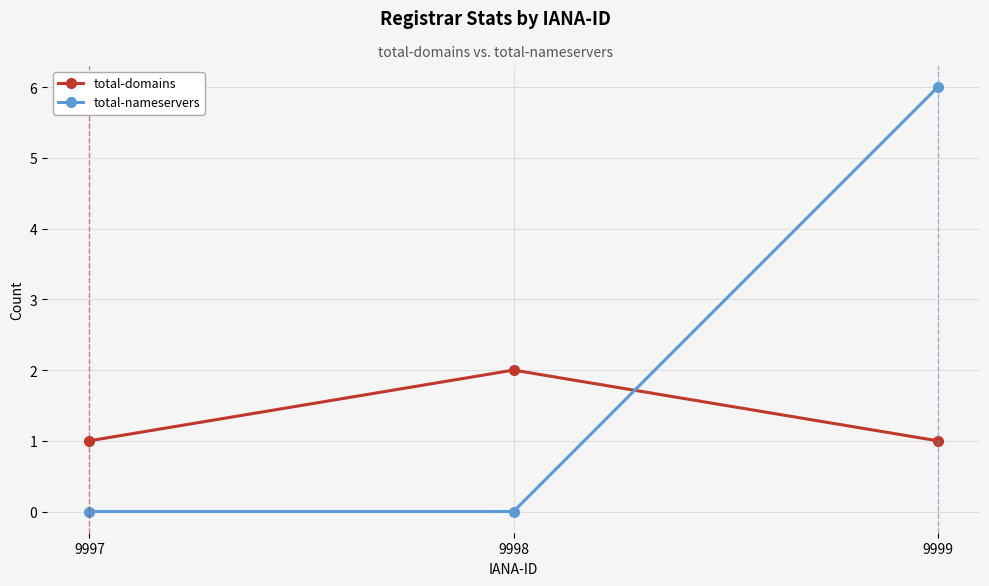

Which series has the widest spread of values?

total-nameservers